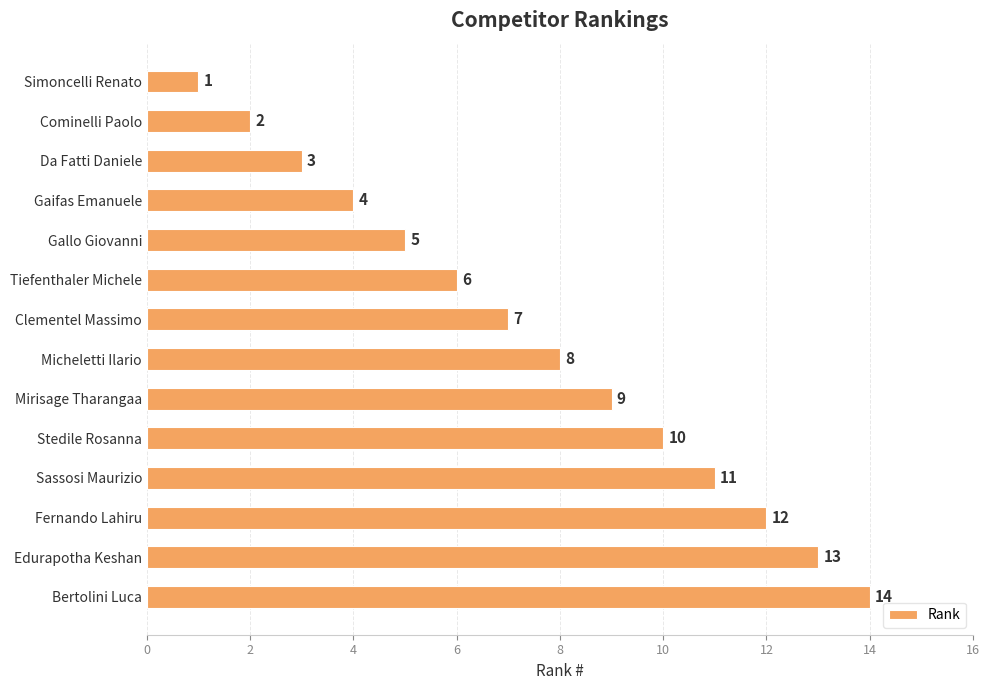

Rank the categories by value from highest to lowest.

Bertolini Luca, Edurapotha Keshan, Fernando Lahiru, Sassosi Maurizio, Stedile Rosanna, Mirisage Tharangaa, Micheletti Ilario, Clementel Massimo, Tiefenthaler Michele, Gallo Giovanni, Gaifas Emanuele, Da Fatti Daniele, Cominelli Paolo, Simoncelli Renato